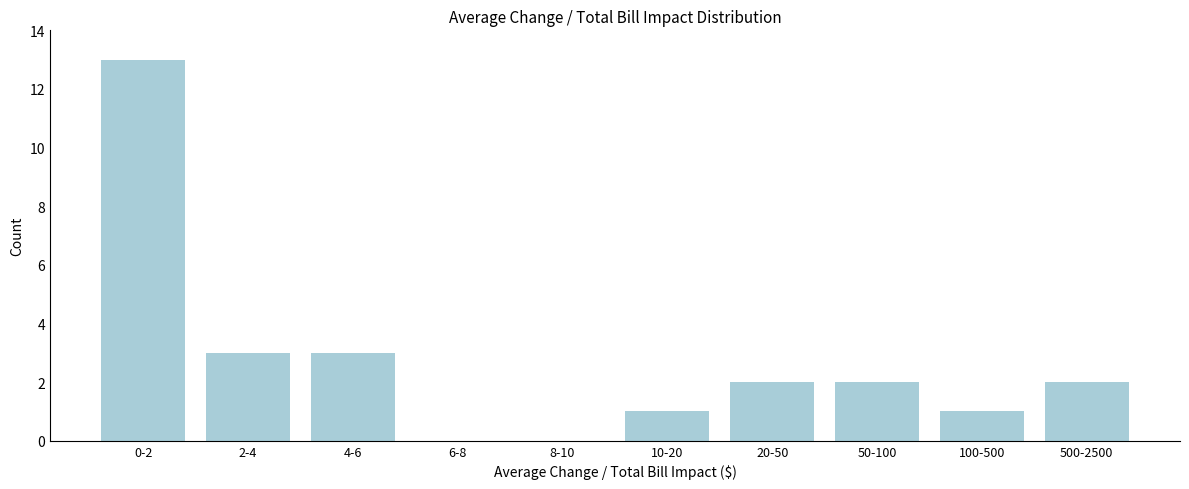

Reading right to left, transcribe all the data shown in this chart.

500-2500=2	100-500=1	50-100=2	20-50=2	10-20=1	8-10=0	6-8=0	4-6=3	2-4=3	0-2=13